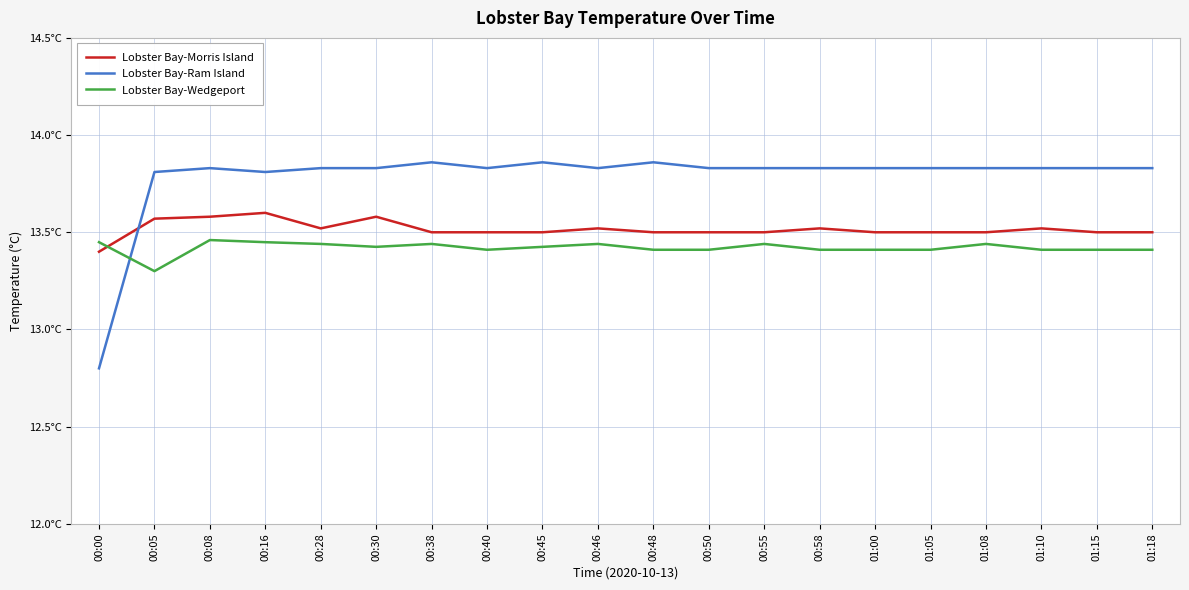

Reading right to left, extract all data points from this chart.

Lobster Bay-Morris Island: 13.5	13.5	13.5	13.5	13.5	13.5	13.5	13.5	13.5	13.5	13.5	13.5	13.5	13.5	13.6	13.5	13.6	13.6	13.6	13.4
Lobster Bay-Ram Island: 13.8	13.8	13.8	13.8	13.8	13.8	13.8	13.8	13.8	13.9	13.8	13.9	13.8	13.9	13.8	13.8	13.8	13.8	13.8	12.8
Lobster Bay-Wedgeport: 13.4	13.4	13.4	13.4	13.4	13.4	13.4	13.4	13.4	13.4	13.4	13.4	13.4	13.4	13.4	13.4	13.4	13.5	13.3	13.4